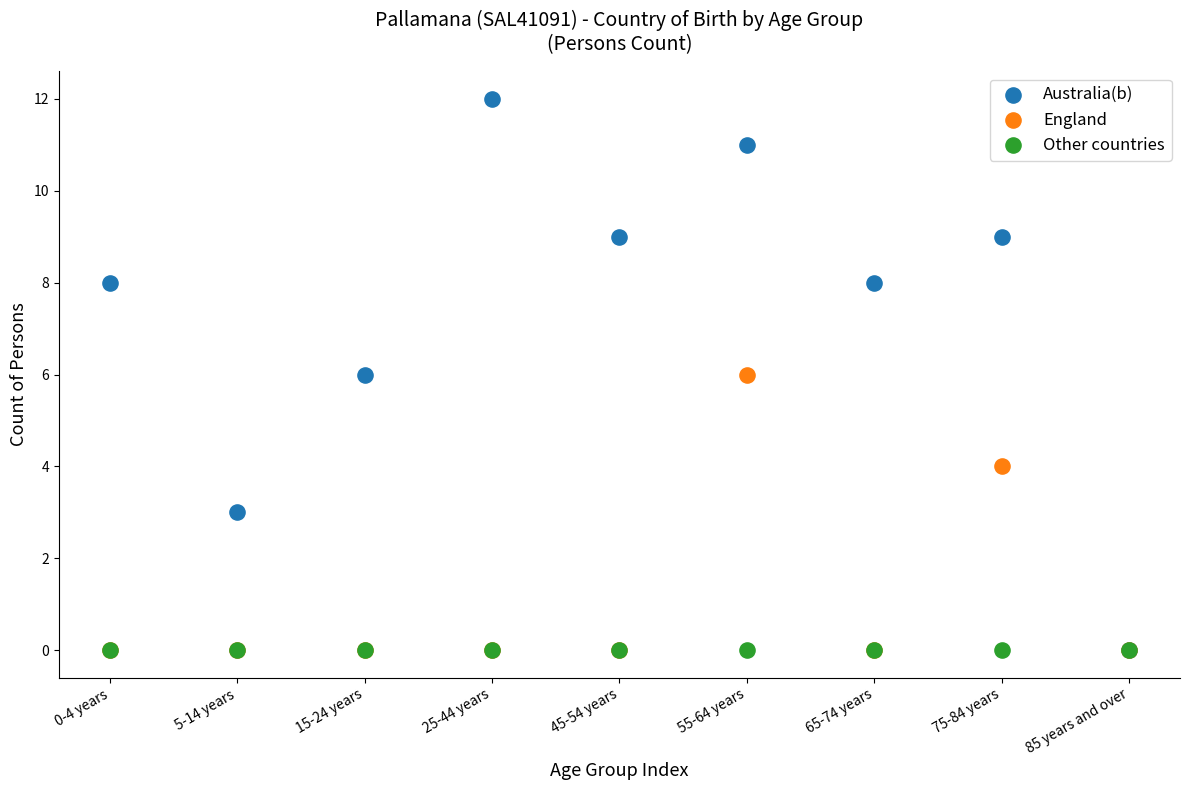

Which series reaches the maximum Y coordinate?

Australia(b)